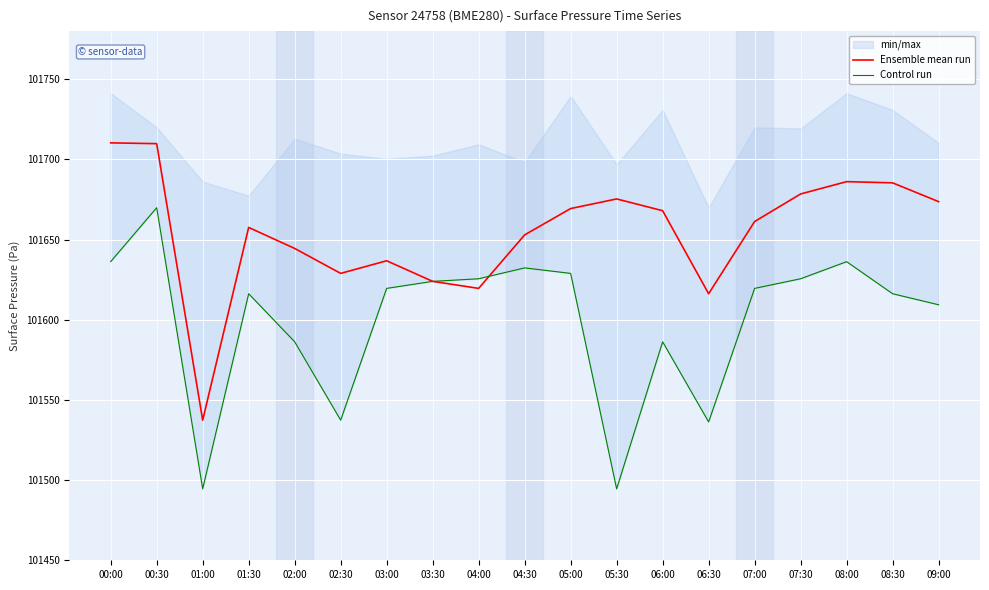

Reading left to right, extract all data points from this chart.

Ensemble mean run: 00:00=101710.3	00:30=101709.8	01:00=101537.4	01:30=101657.6	02:00=101644.5	02:30=101628.9	03:00=101636.8	03:30=101623.9	04:00=101619.6	04:30=101652.9	05:00=101669.3	05:30=101675.3	06:00=101668.0	06:30=101616.2	07:00=101661.2	07:30=101678.4	08:00=101686.1	08:30=101685.4	09:00=101673.7
Control run: 00:00=101636.2	00:30=101669.9	01:00=101494.5	01:30=101616.2	02:00=101586.2	02:30=101537.4	03:00=101619.6	03:30=101623.9	04:00=101625.6	04:30=101632.3	05:00=101628.9	05:30=101494.5	06:00=101586.2	06:30=101536.2	07:00=101619.6	07:30=101625.6	08:00=101636.2	08:30=101616.2	09:00=101609.3